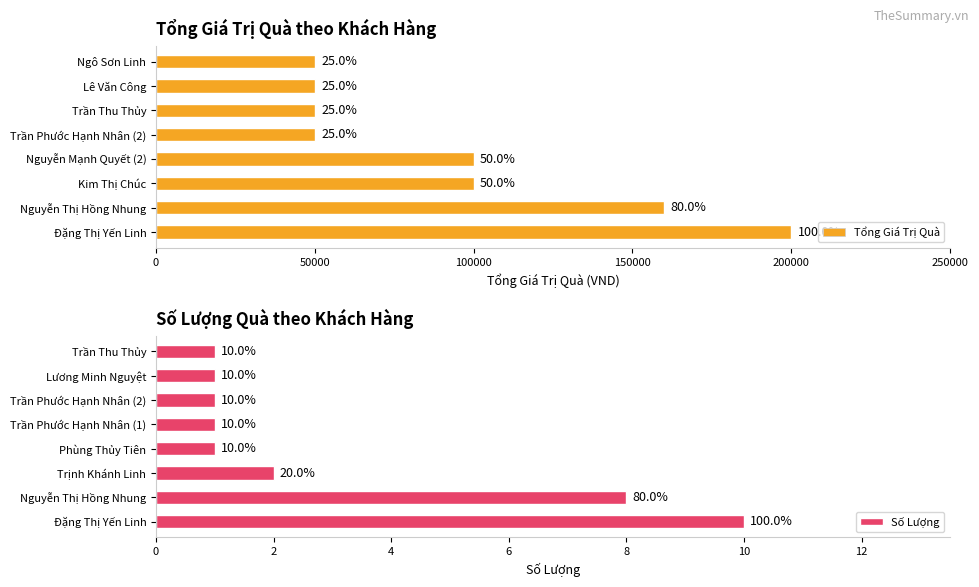

Count the Số Lượng values in the range 1 to 8.

7